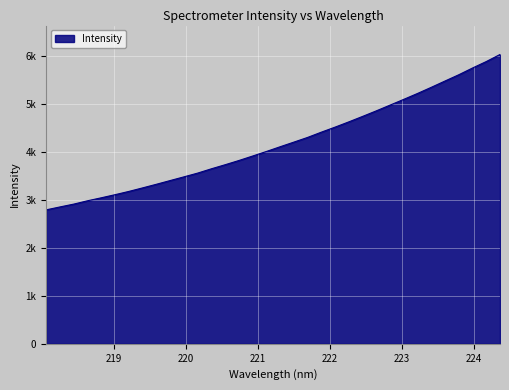

Is this an area chart (filled region under the line)?

Yes